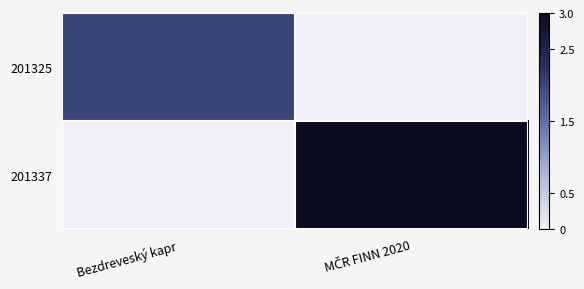

Reading left to right, what are all the values shown in this chart?

201325: Bezdreveský kapr=2	MČR FINN 2020=0
201337: Bezdreveský kapr=0	MČR FINN 2020=3